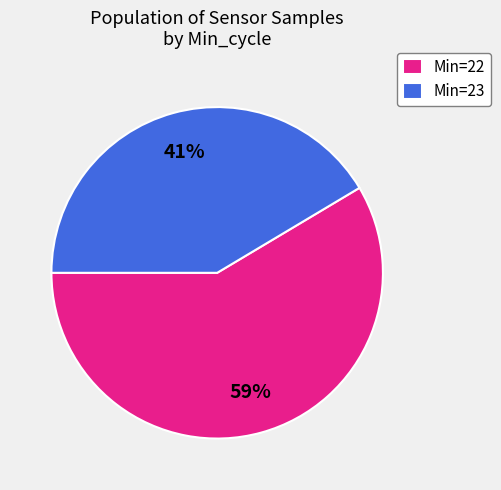

Count the number of slices in the pie.

2